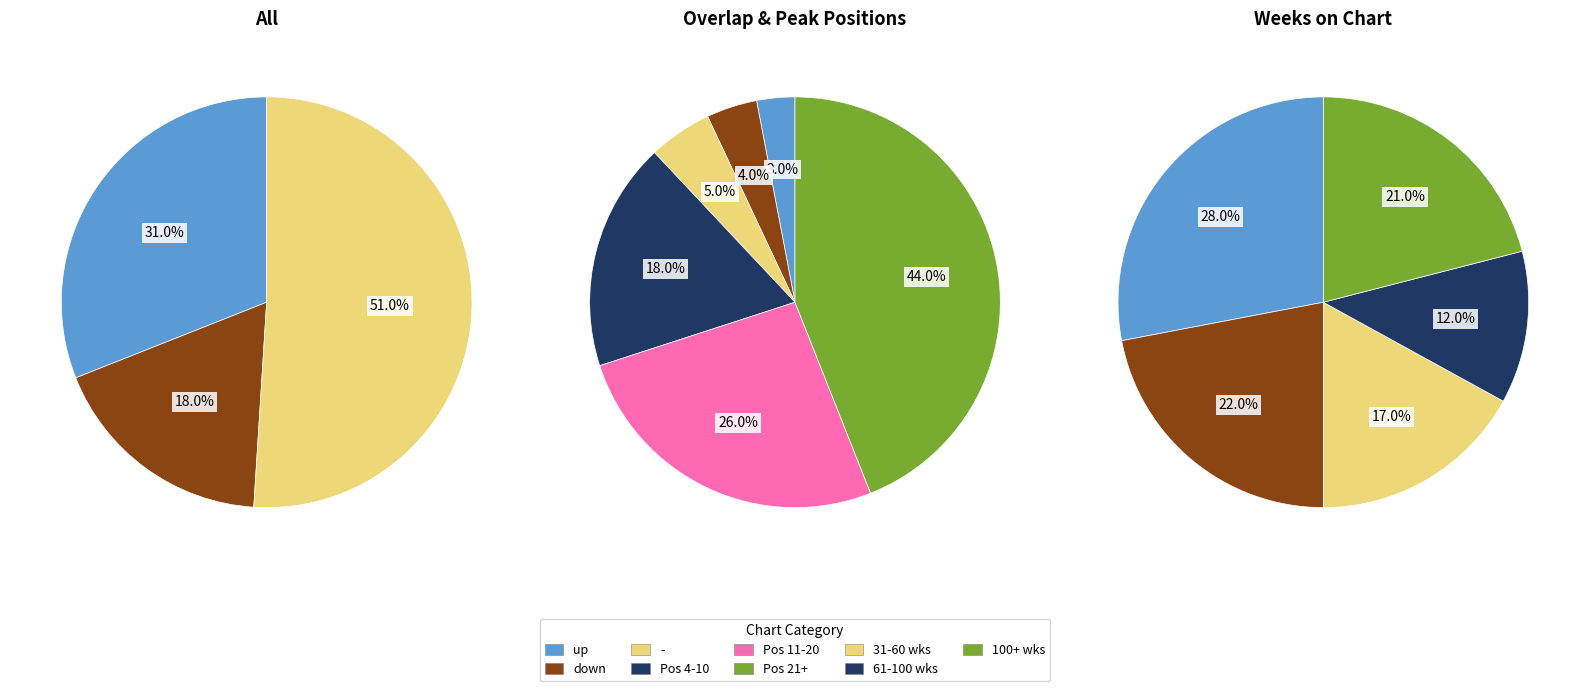

How many slices are in this pie chart?

3